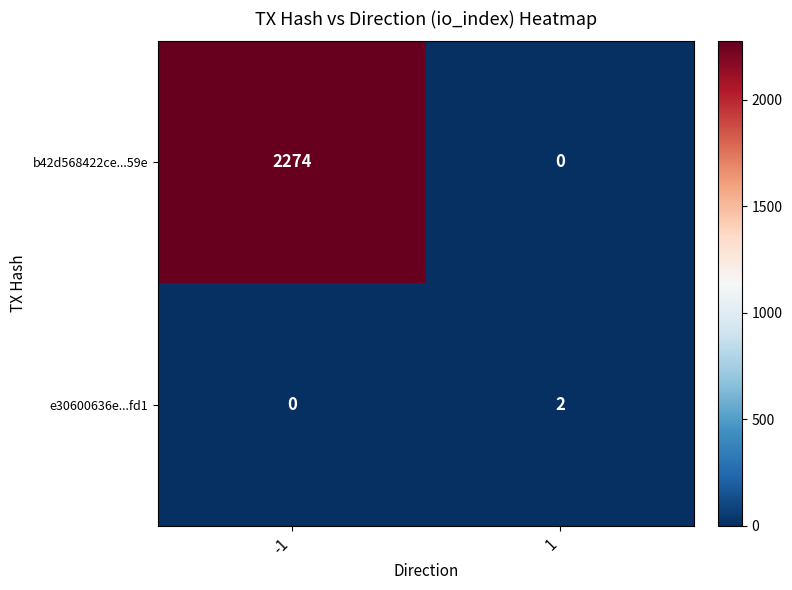

Reading right to left, extract all data points from this chart.

b42d568422ce...59e: 1=0	-1=2274
e30600636e...fd1: 1=2	-1=0